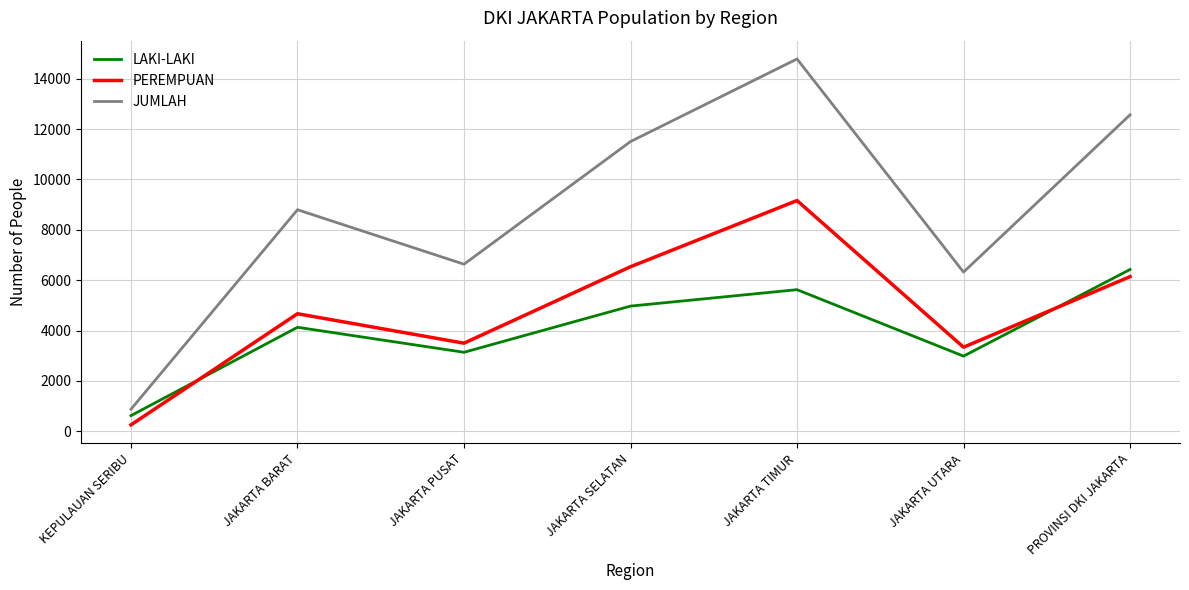

Reading left to right, list all the values displayed in this chart.

LAKI-LAKI: 621	4129	3136	4970	5622	2983	6424
PEREMPUAN: 254	4667	3497	6533	9161	3337	6140
JUMLAH: 875	8796	6633	11503	14783	6320	12564